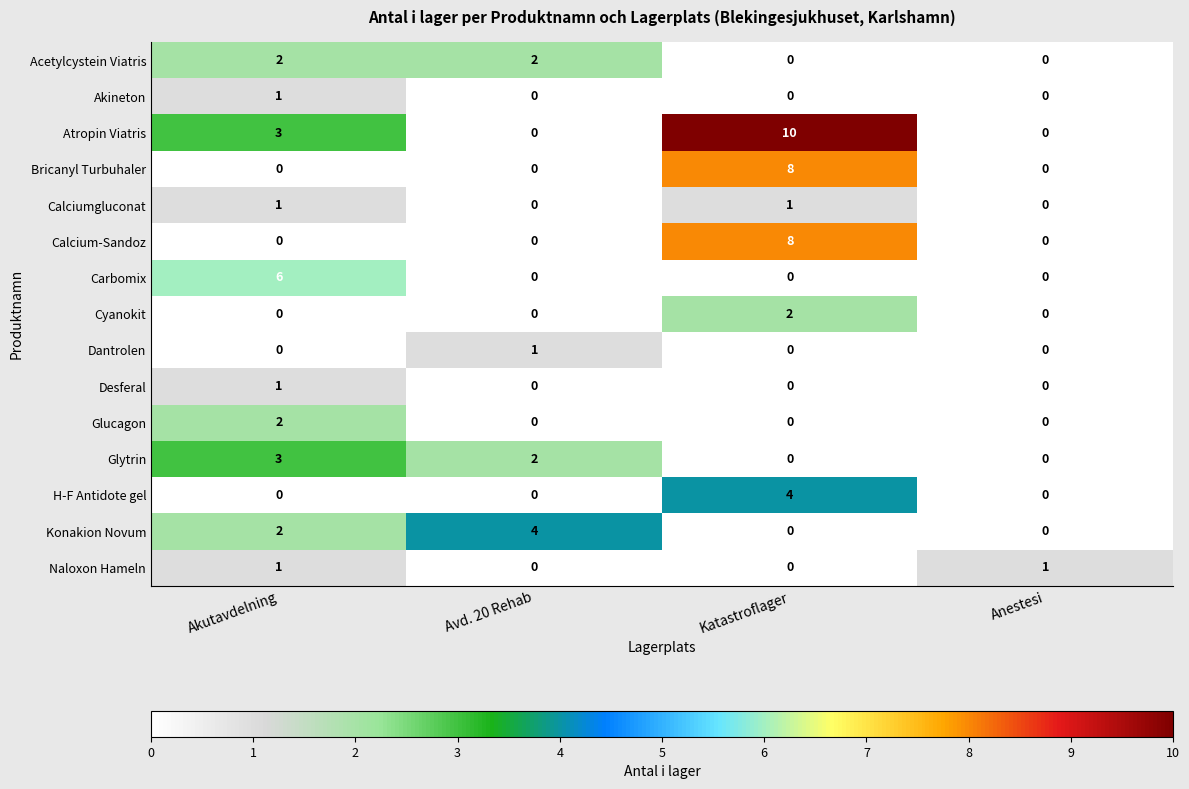

Which series has the largest range (max minus min)?

Atropin Viatris